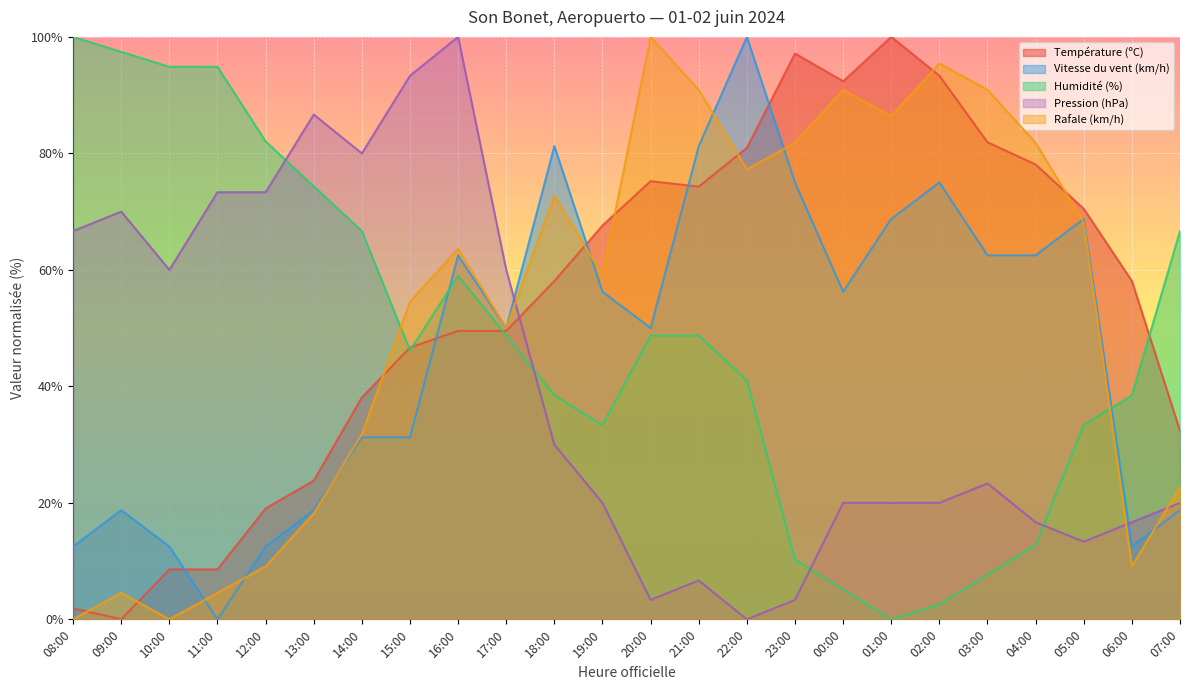

What is the value of the Rafale (km/h) point at the 2nd from the left?

4.5